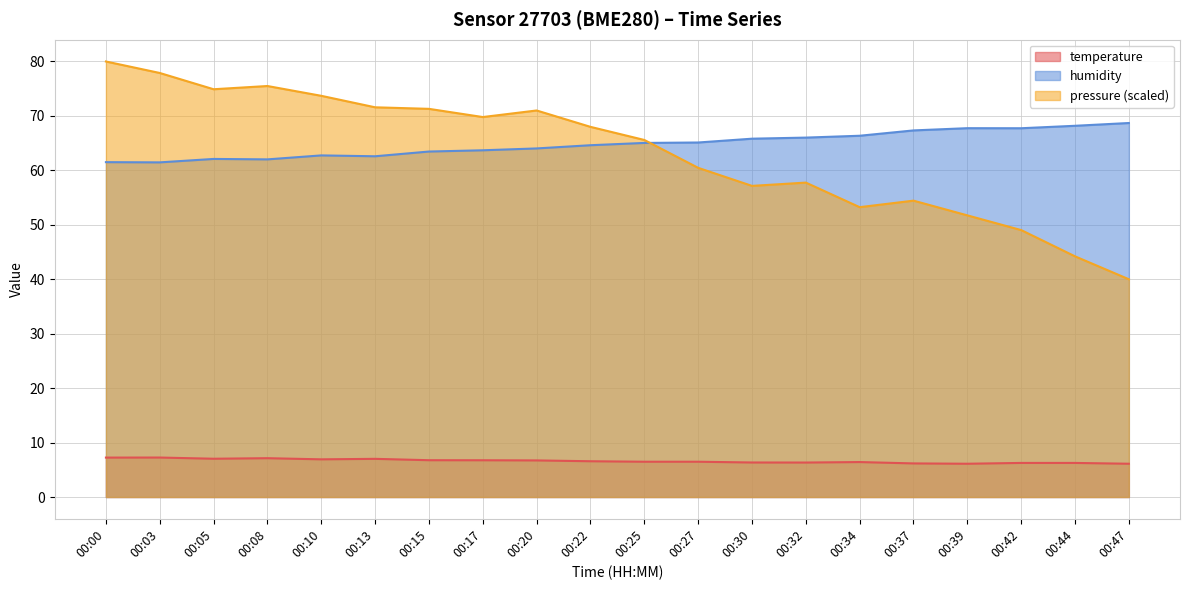

What is the spread (max minus min) of values at 00:34?

59.9